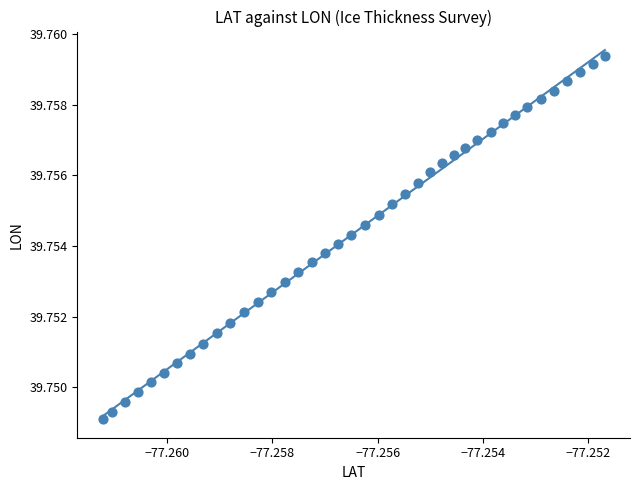

How many points are shown in the scatter plot?

40